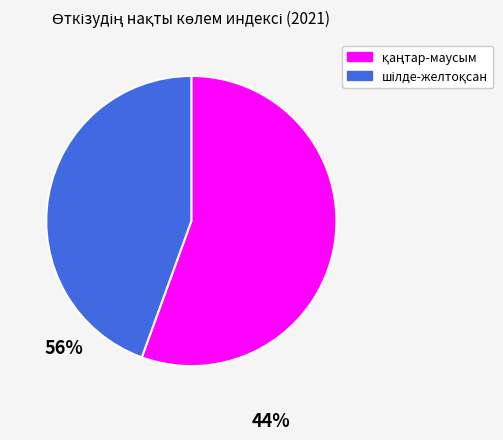

How many segments does this pie chart have?

2